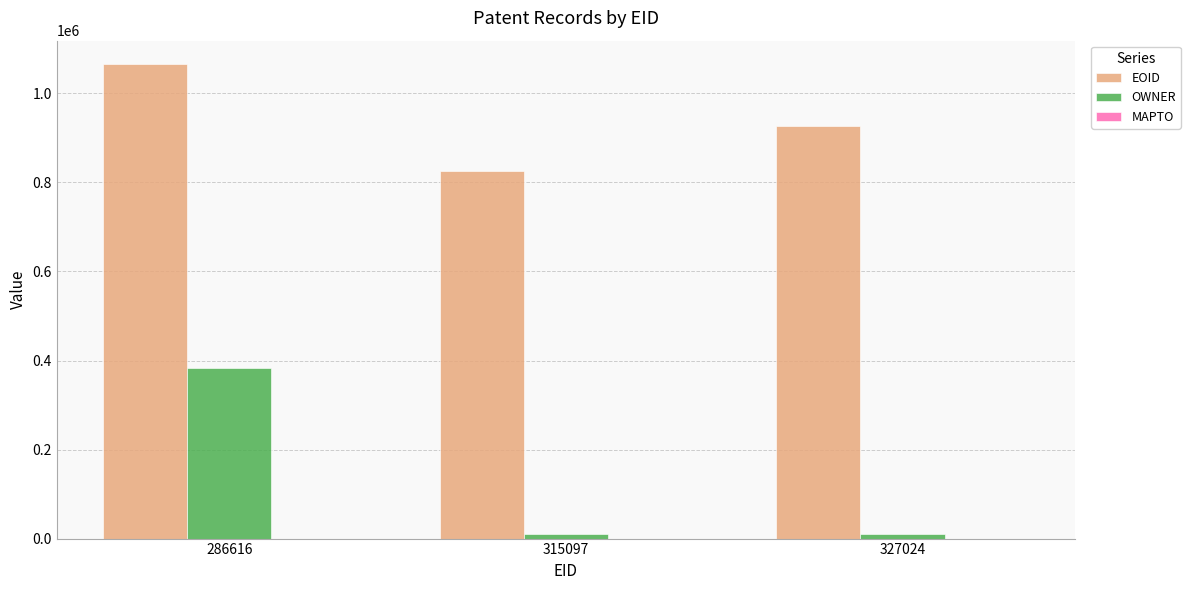

What is the spread (max minus min) of values at 327024?

915139